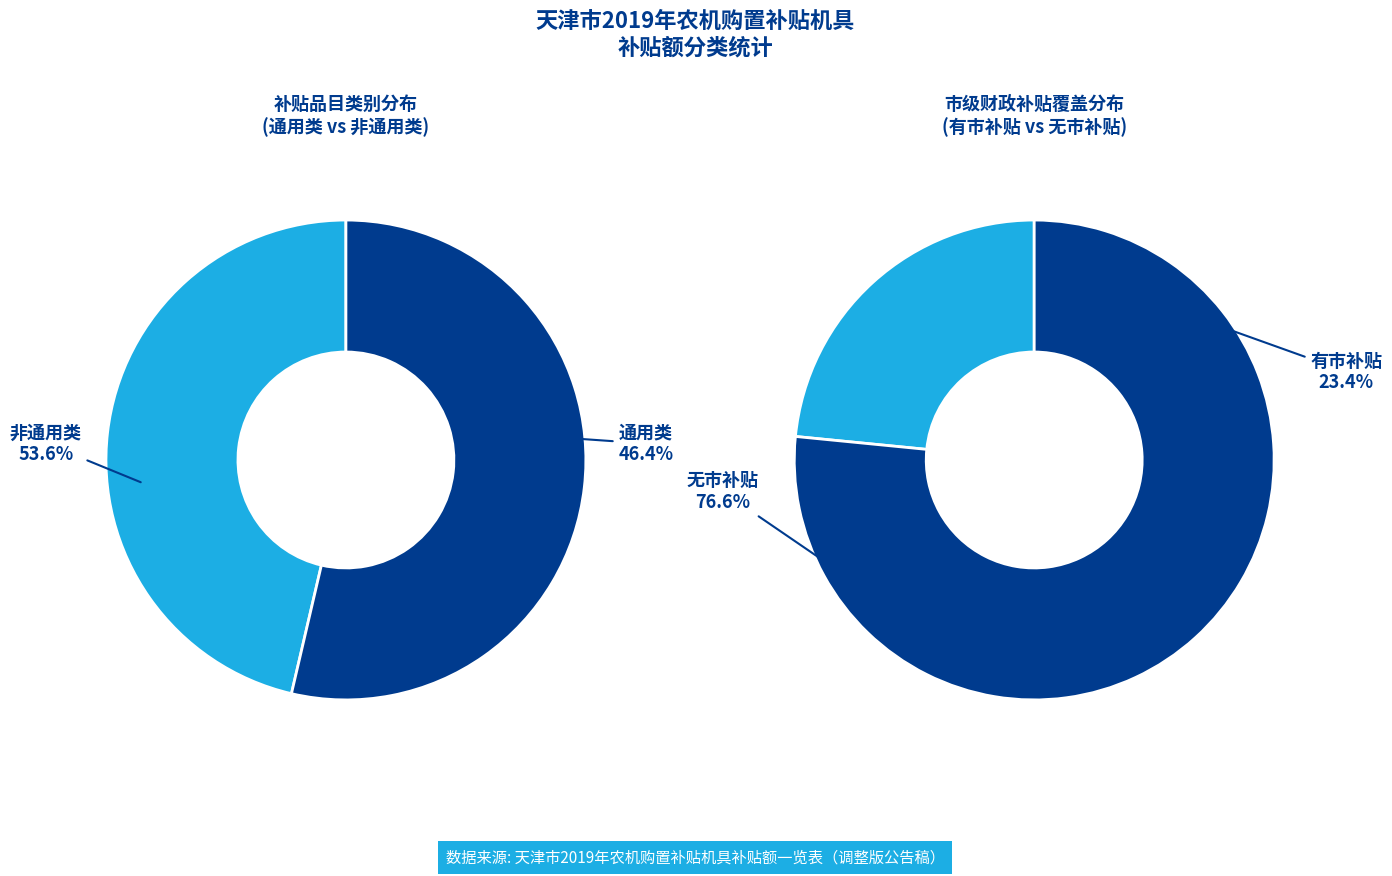

Which category has the biggest portion of the pie?

非通用类